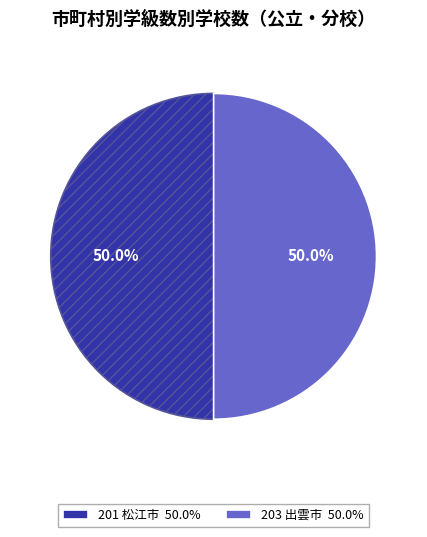

Approximately how many times larger is the value at 201 松江市 50.0% compared to 203 出雲市 50.0%?

1.0